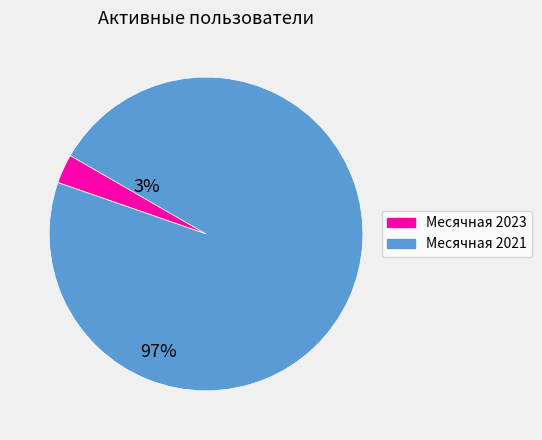

Does any single category account for the majority?

Yes